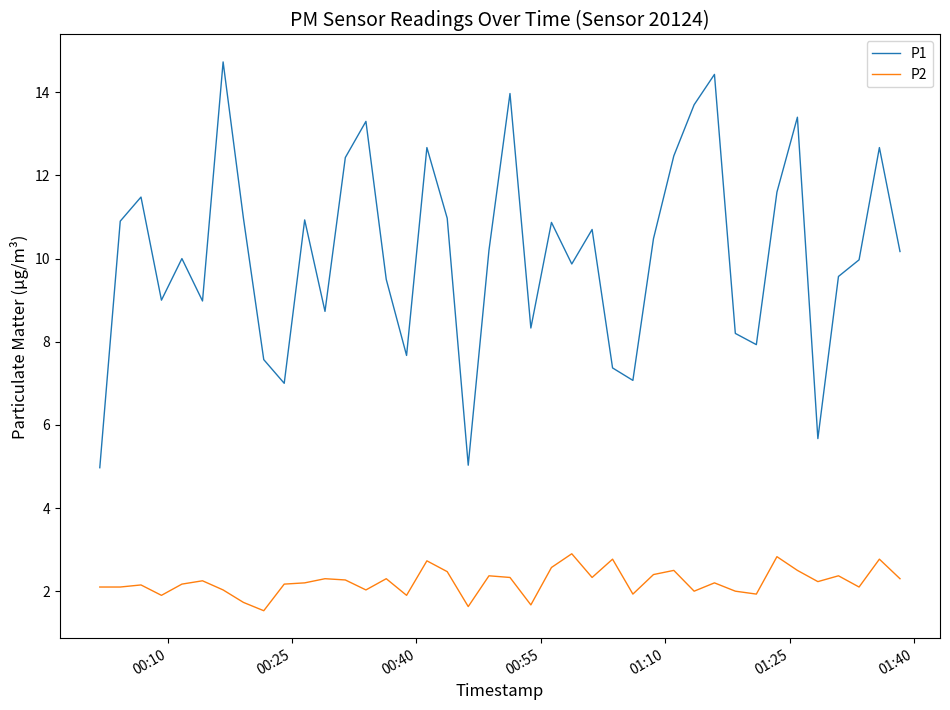

What is the maximum value shown in the chart?

14.7